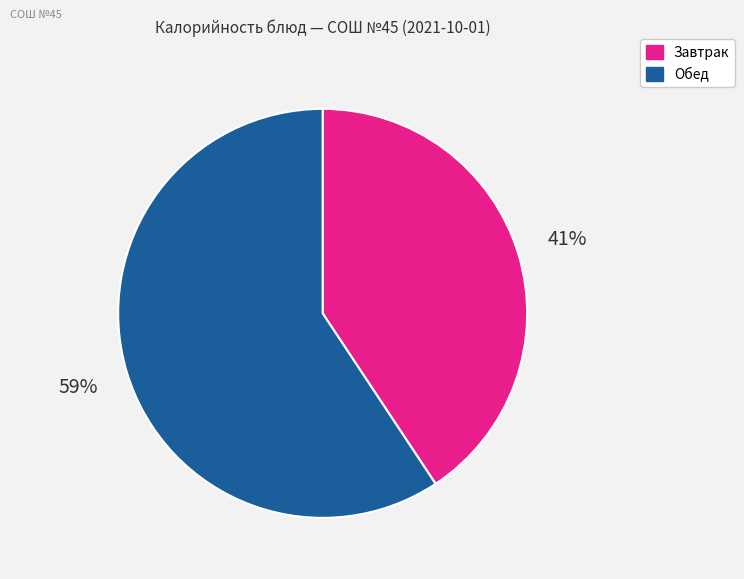

Is there a majority slice in this chart?

Yes